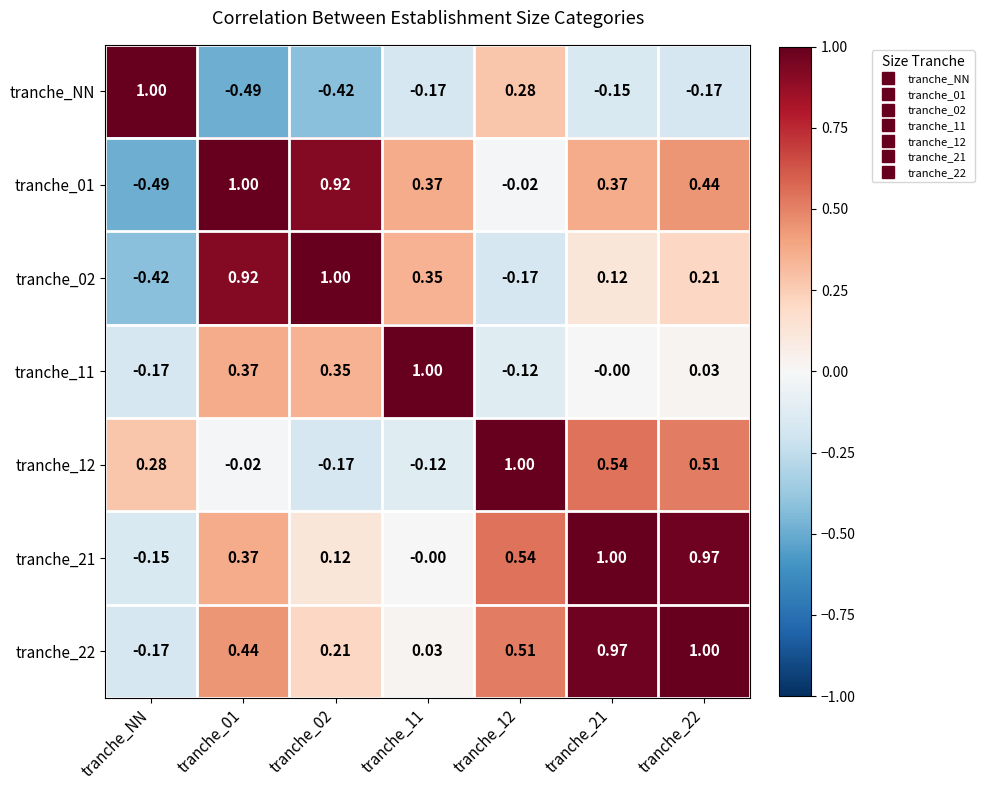

How many positive values does the tranche_01 series have?

5